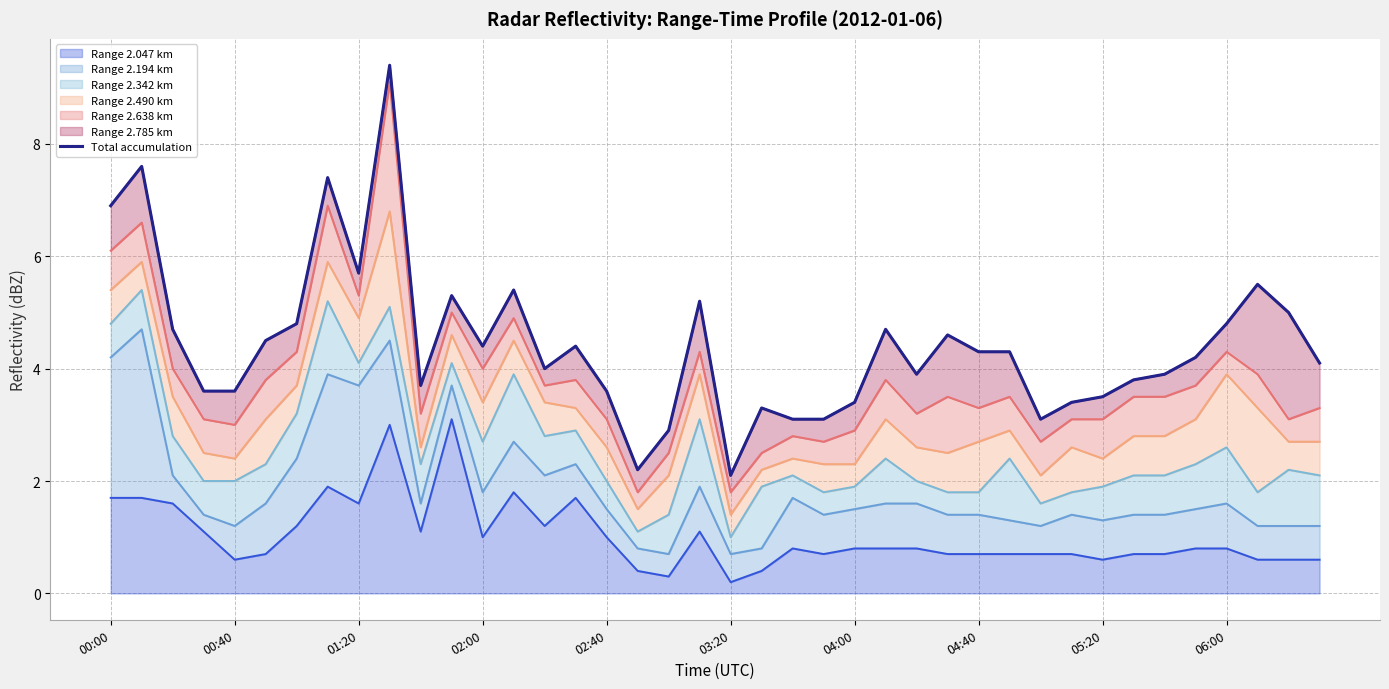

At which label does the data first exceed 4?

00:00